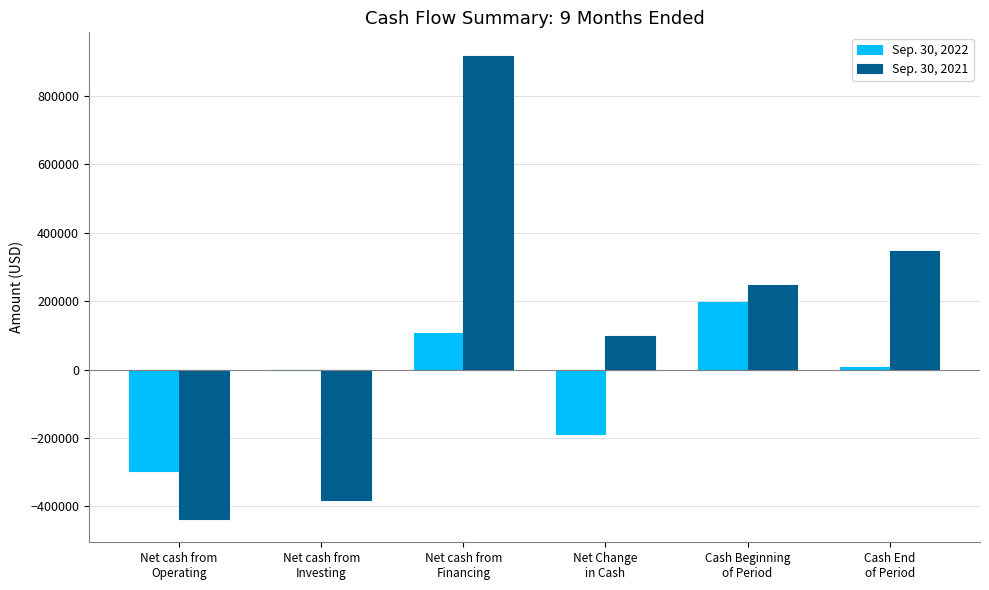

What is the spread (max minus min) of values at Cash End
of Period?

339455